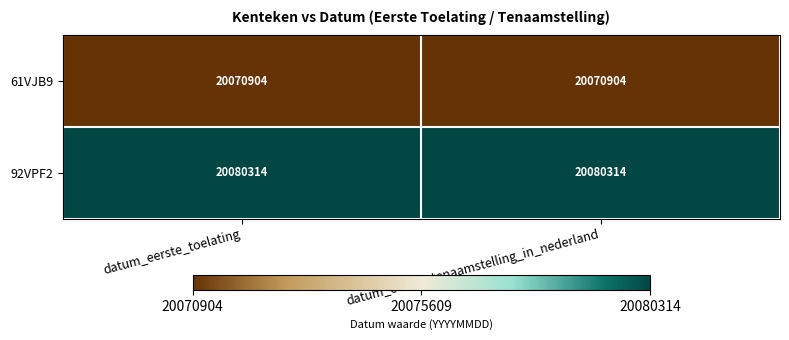

Reading left to right, extract all data points from this chart.

61VJB9: 20070904	20070904
92VPF2: 20080314	20080314